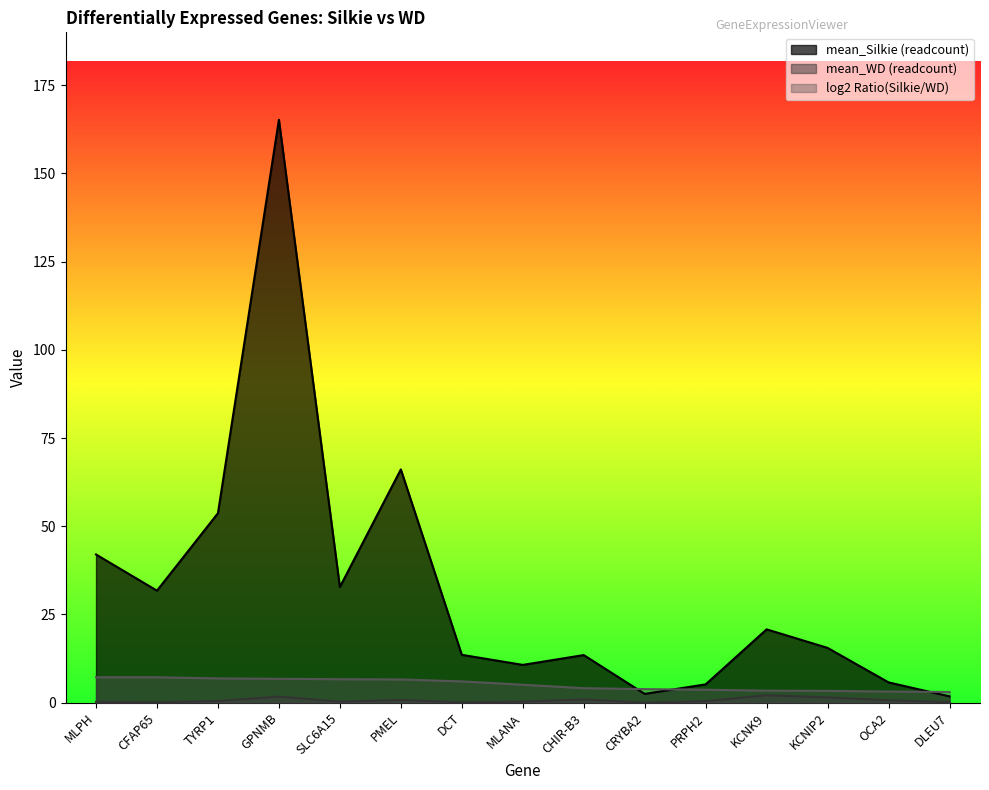

What is the total value across all series at CHIR-B3?

18.5